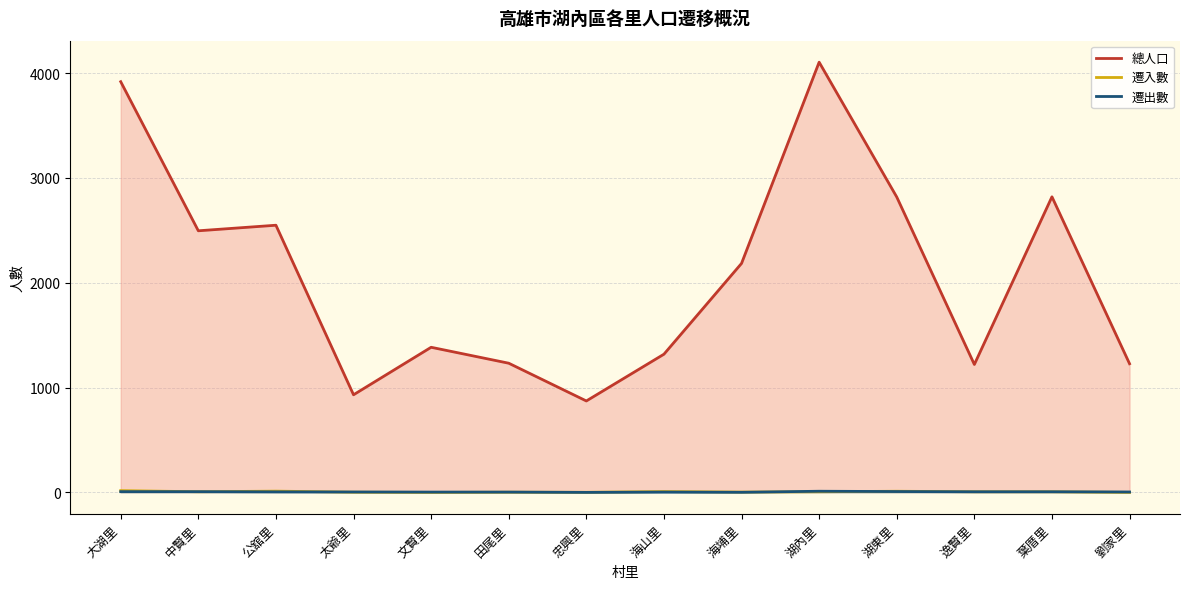

At which category is the sum across all series the highest?

湖內里